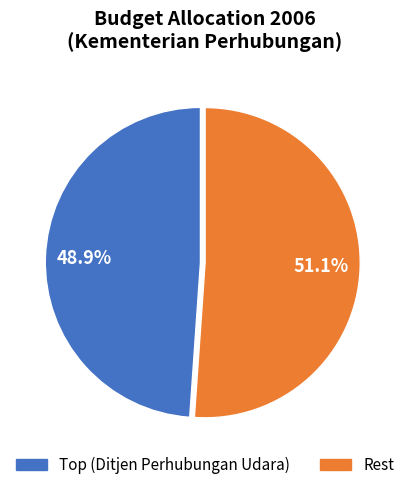

Is there a majority slice in this chart?

Yes